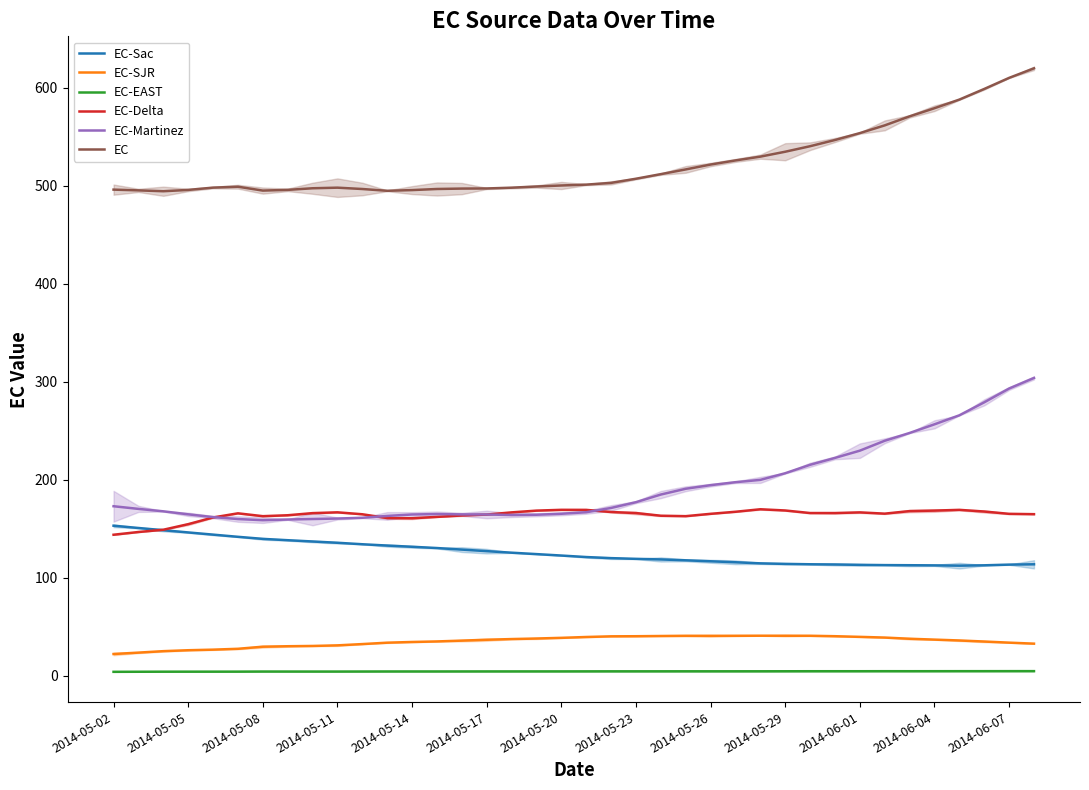

What is the sum of the EC-Martinez values at 21 and 35?

456.2